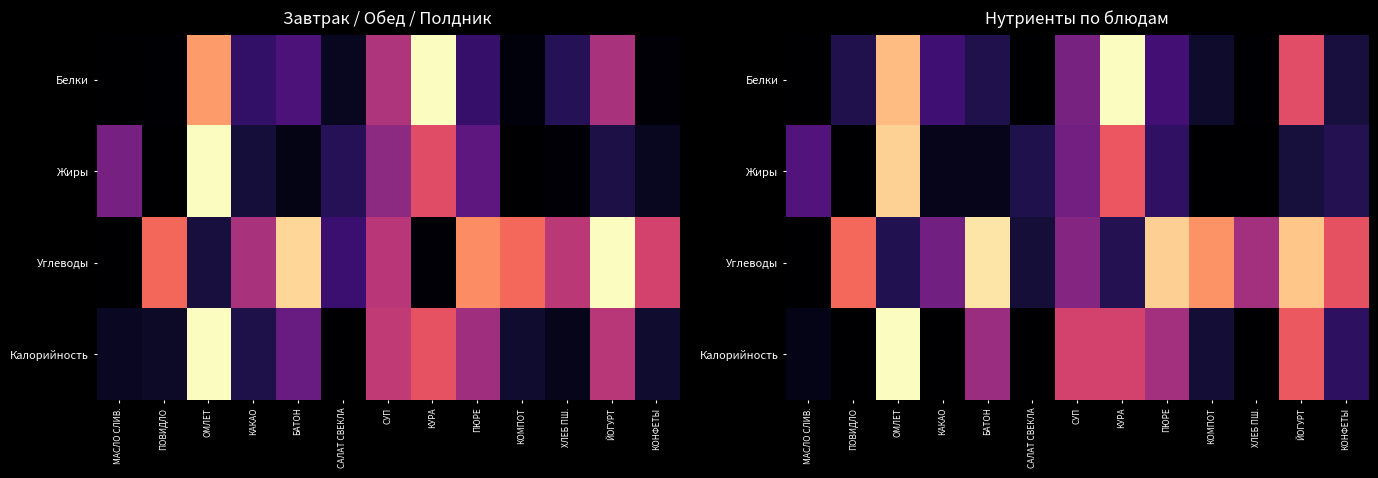

Which series changed the most between МАСЛО СЛИВ. and БАТОН?

Углеводы